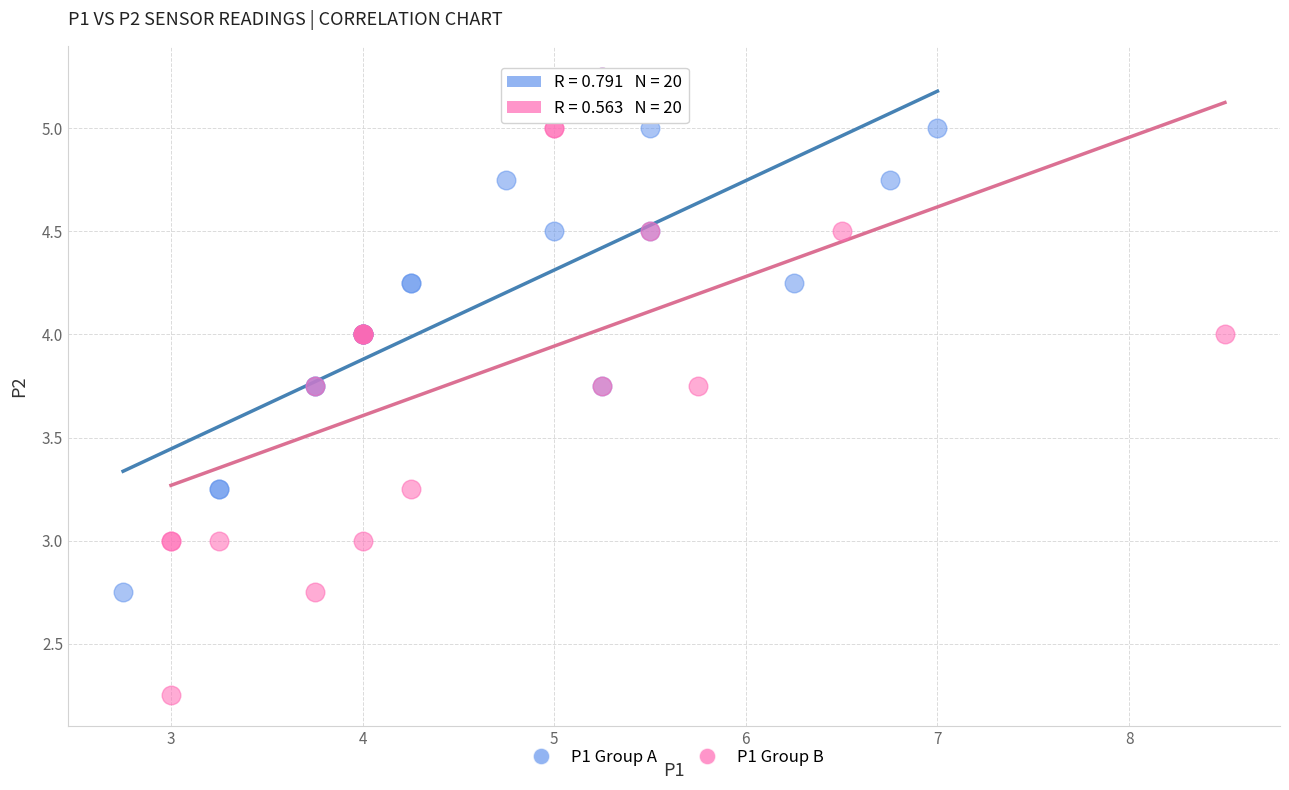

Which series has the widest spread of Y values?

P1 Group B